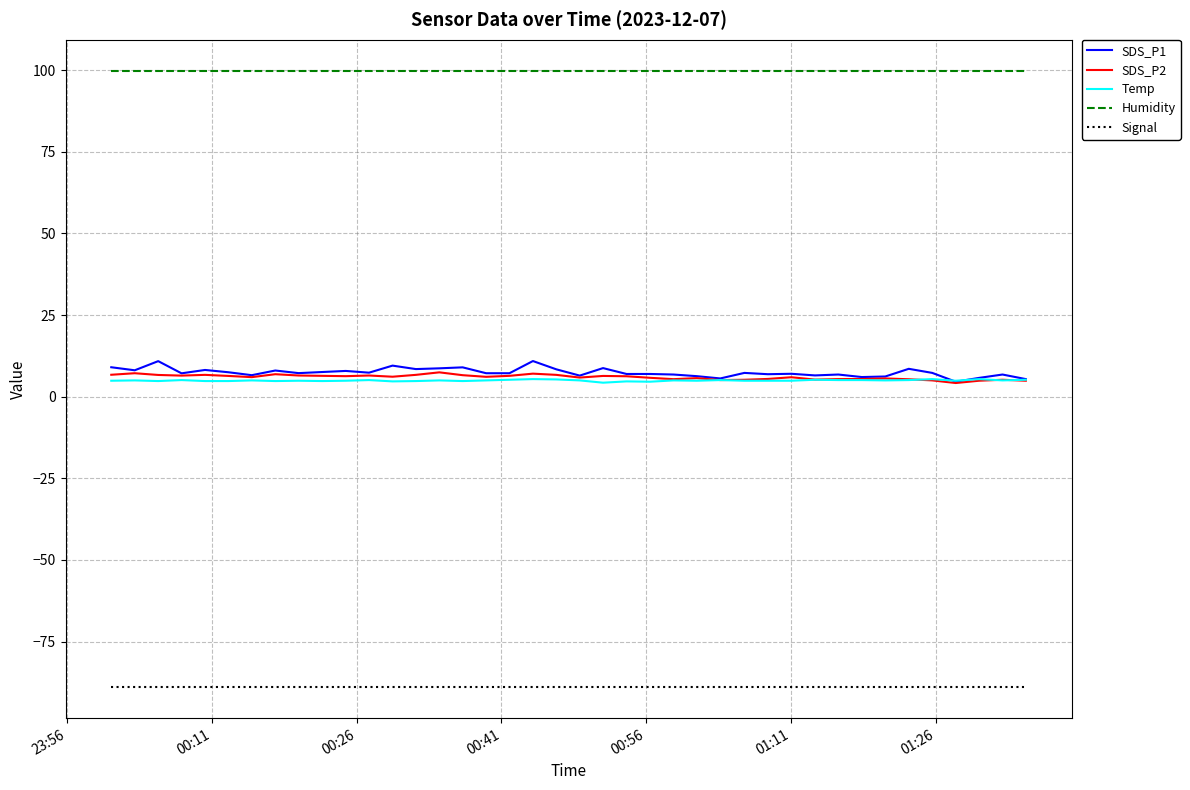

Which series has the widest spread of values?

SDS_P1